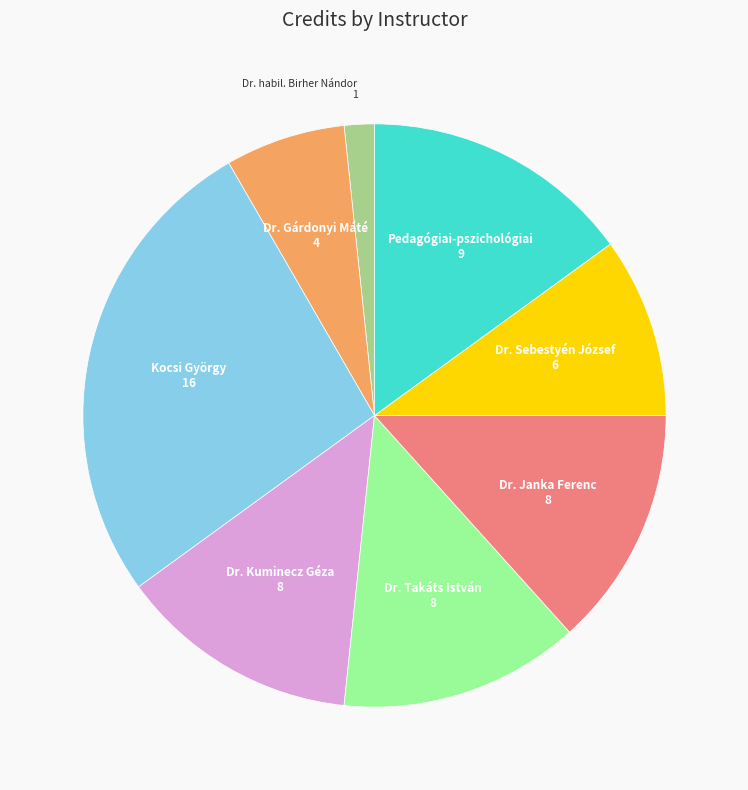

What is the largest slice in the pie chart?

Kocsi György